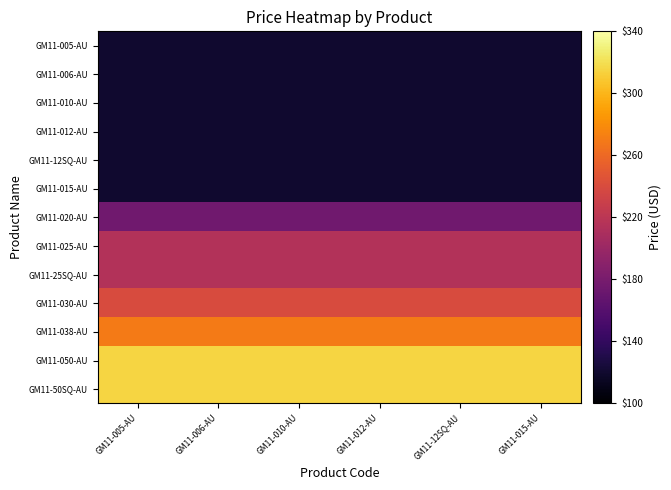

At which category is the sum across all series the highest?

GM11-005-AU